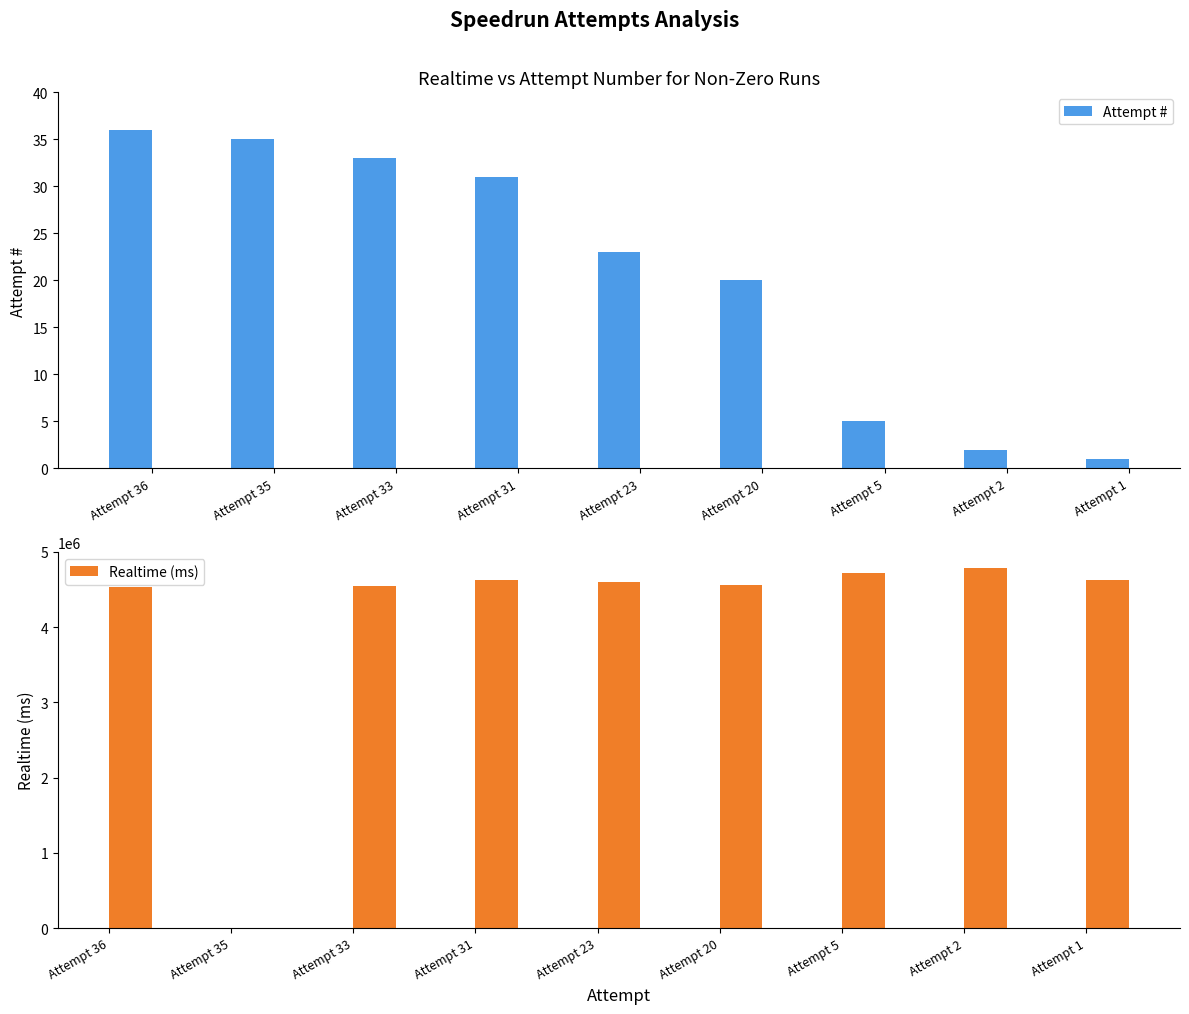

What are all the series names shown in the legend?

Attempt #, Realtime (ms)